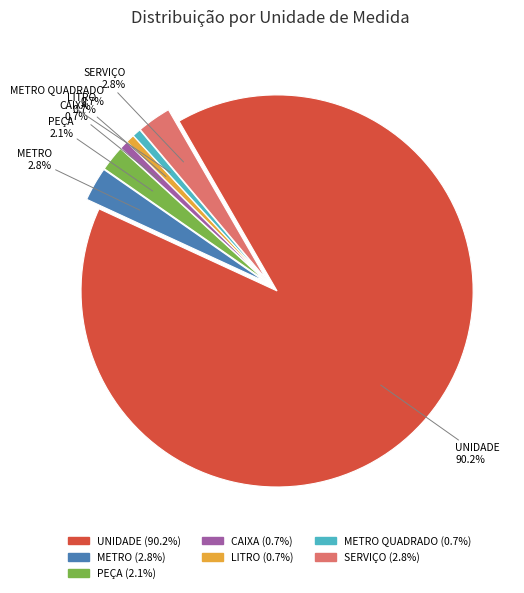

Count the number of slices in the pie.

7